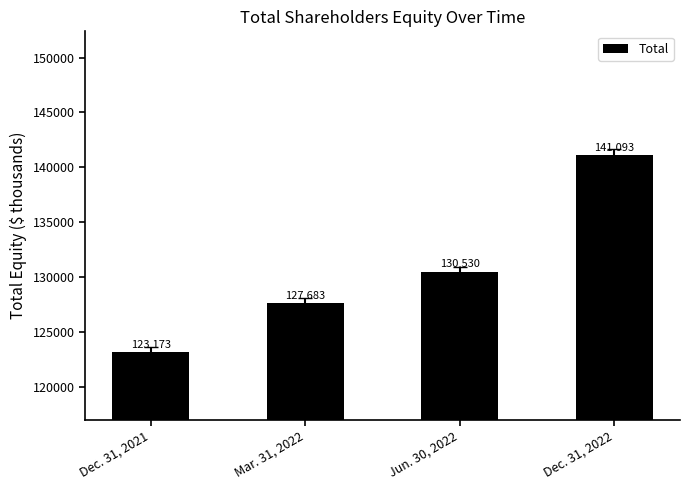

What is the label of the 2nd bar from the left?

Mar. 31, 2022